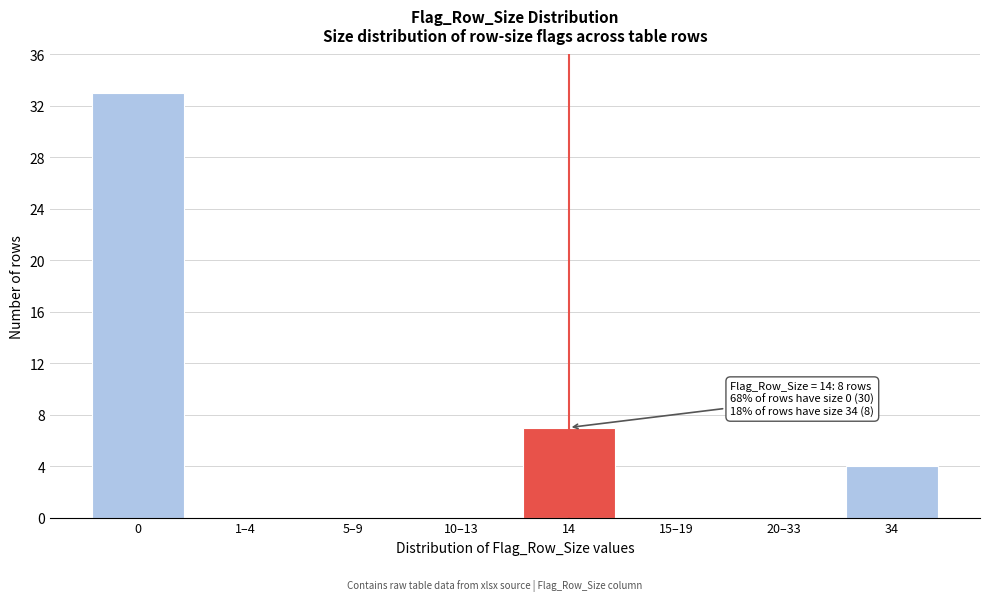

Reading left to right, list all the values displayed in this chart.

0=33	1–4=0	5–9=0	10–13=0	14=7	15–19=0	20–33=0	34=4